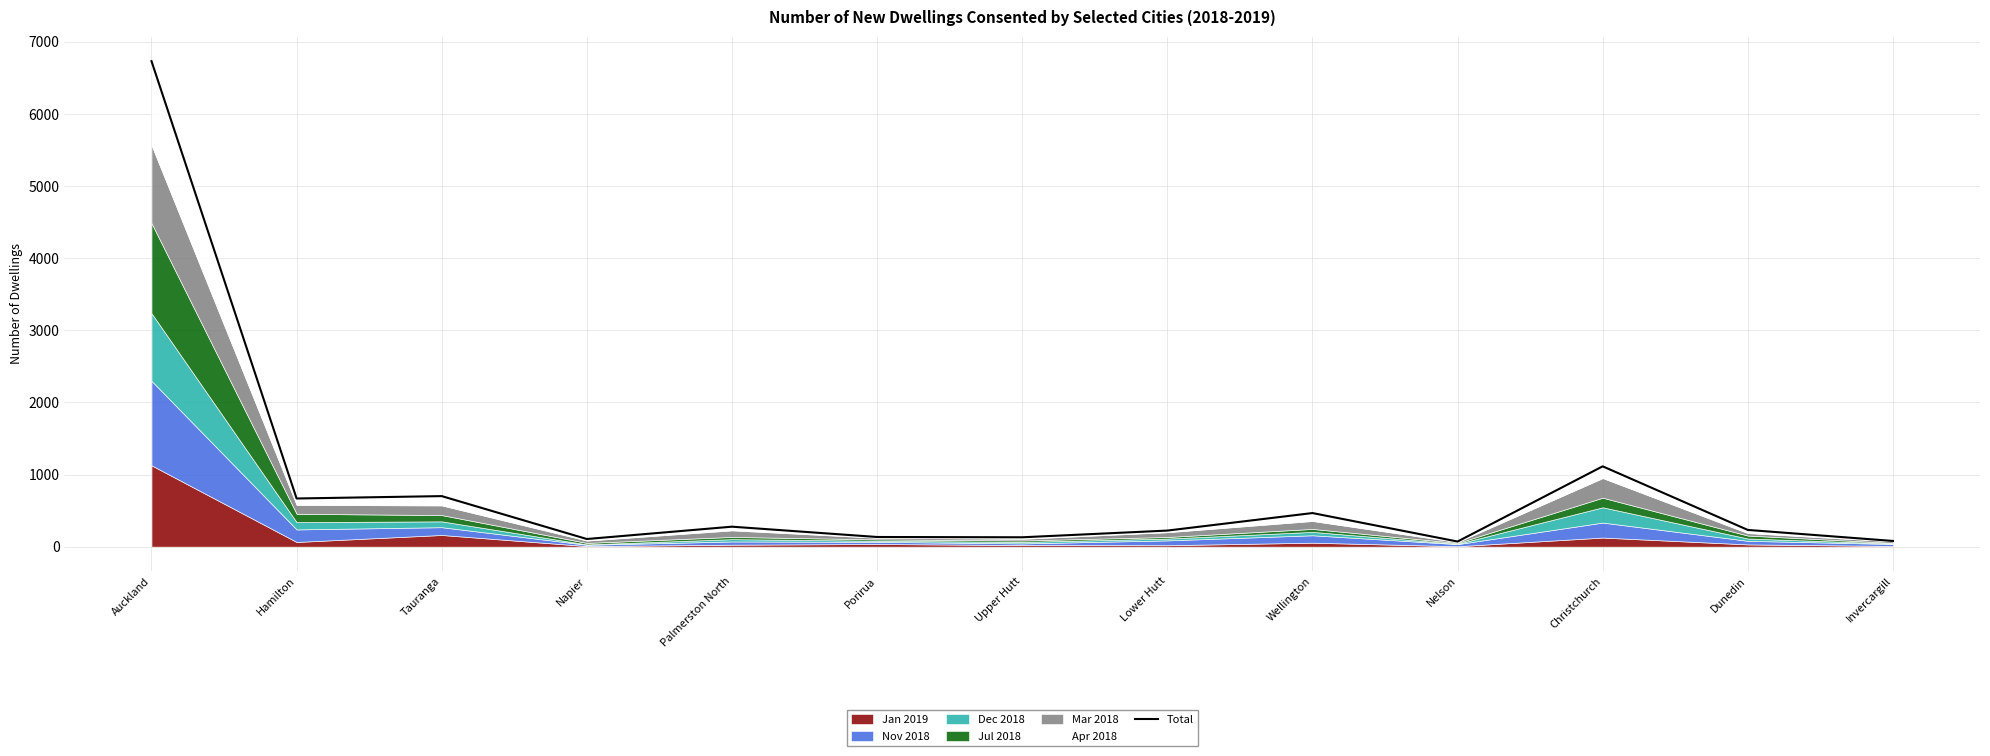

Which has a higher value, Palmerston North or Napier?

Palmerston North